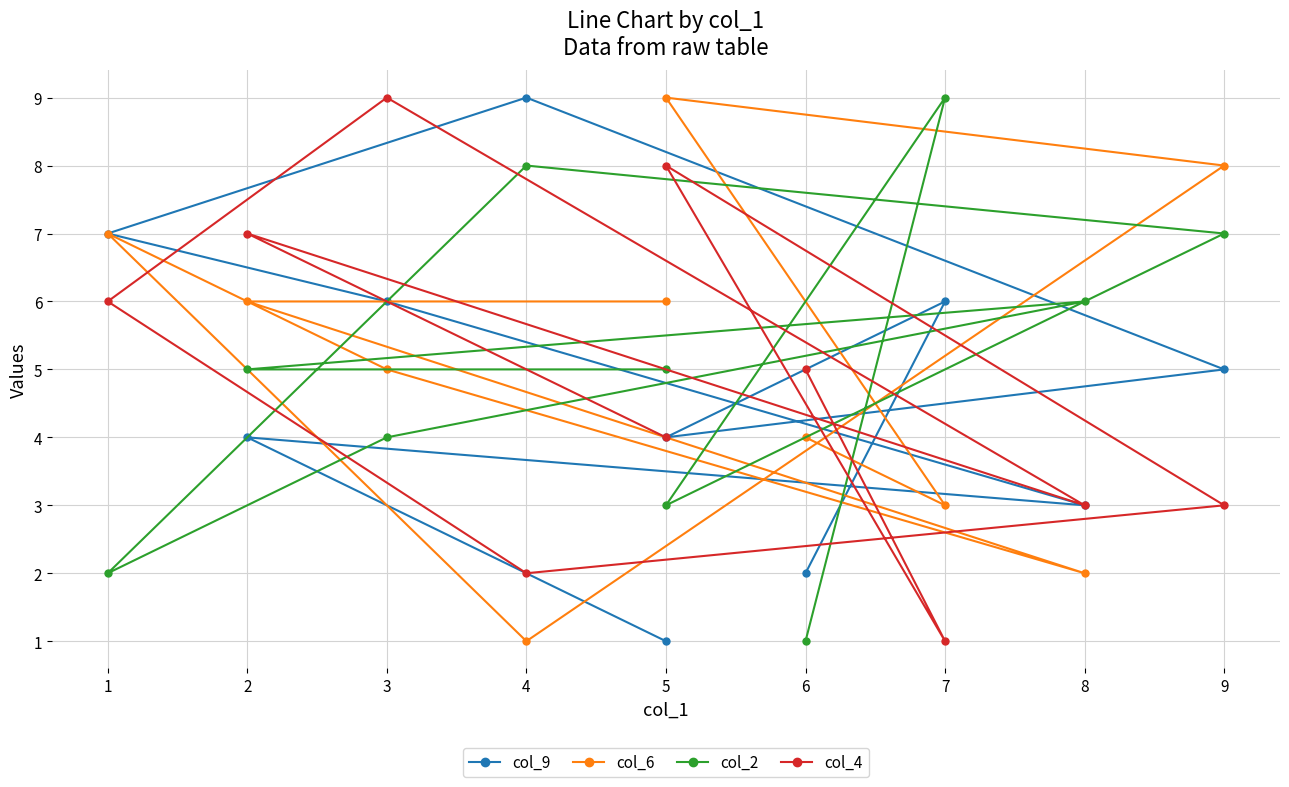

How many lines are shown in the chart?

4